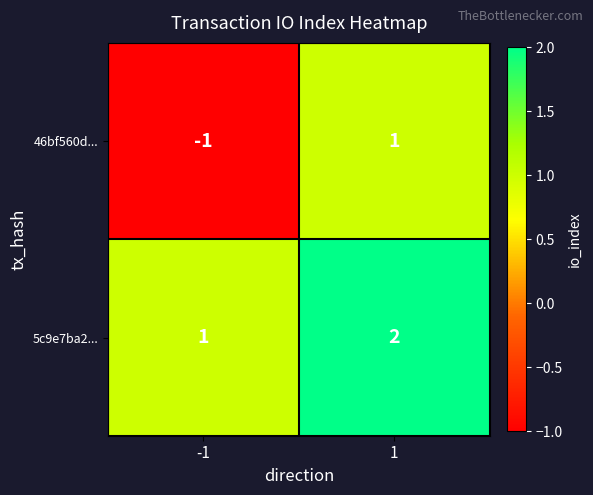

Is it true that 5c9e7ba2... equals 1 at -1?

True